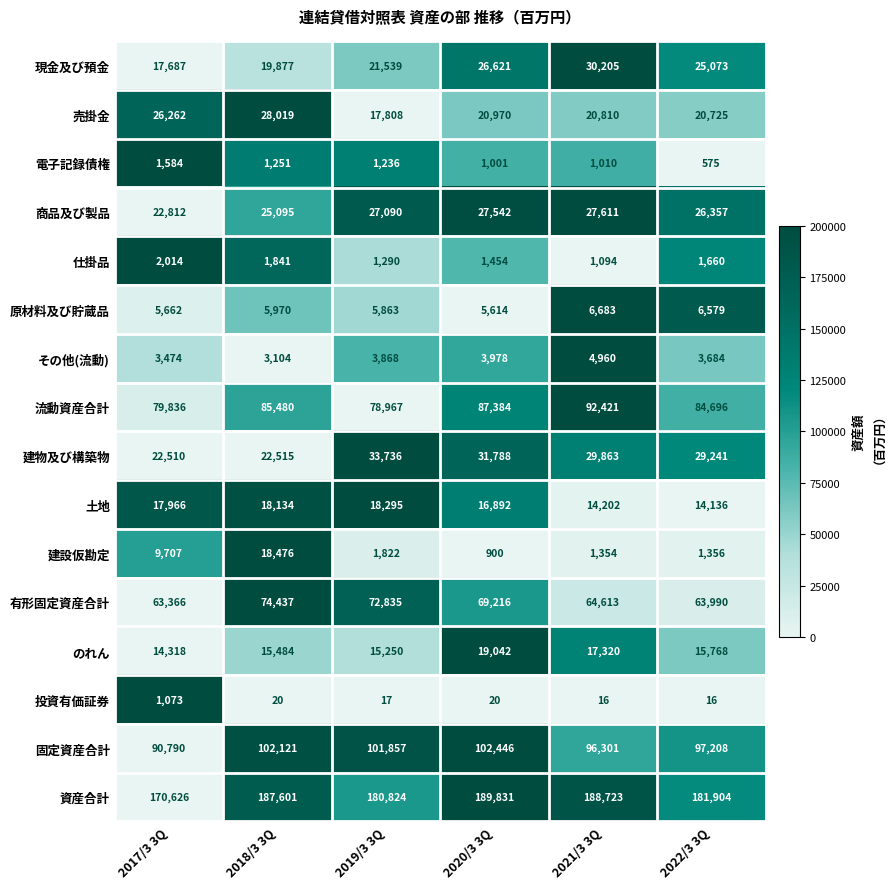

What is the difference between the highest and lowest values at 2022/3 3Q?

181888